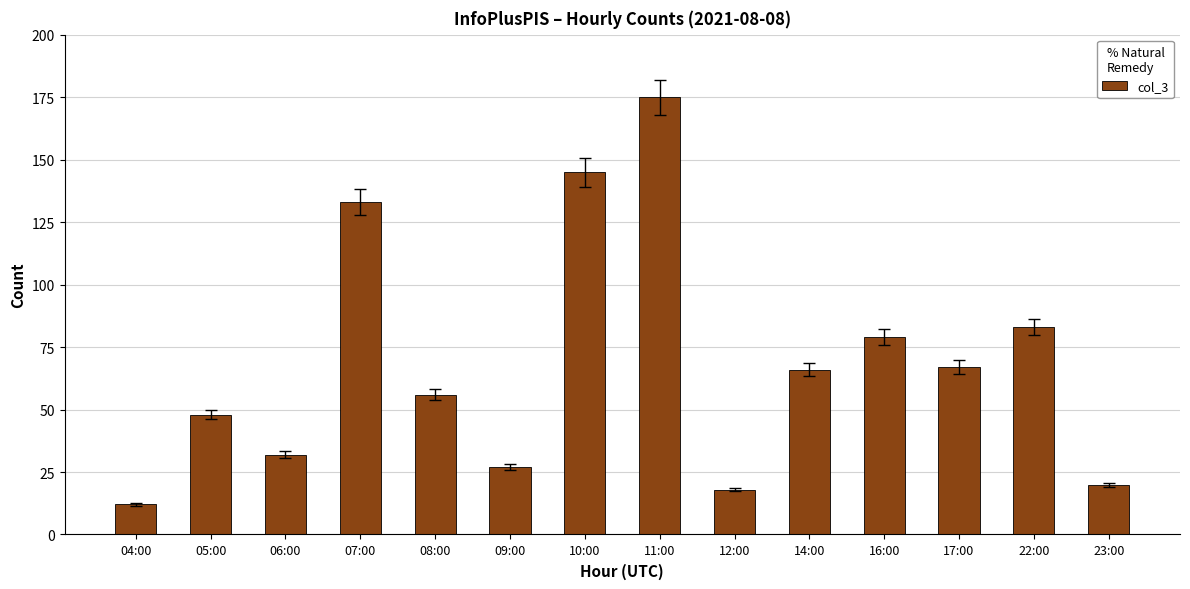

Are the bars horizontal?

No